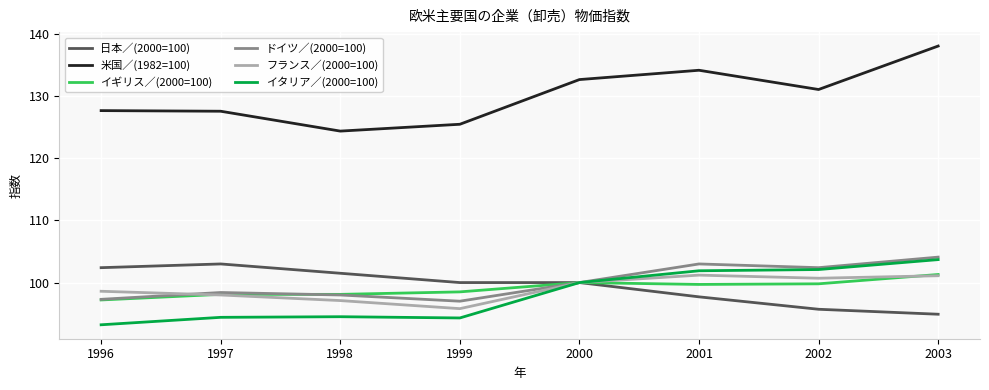

True or false: イタリア／(2000=100) and 米国／(1982=100) intersect in this chart.

False